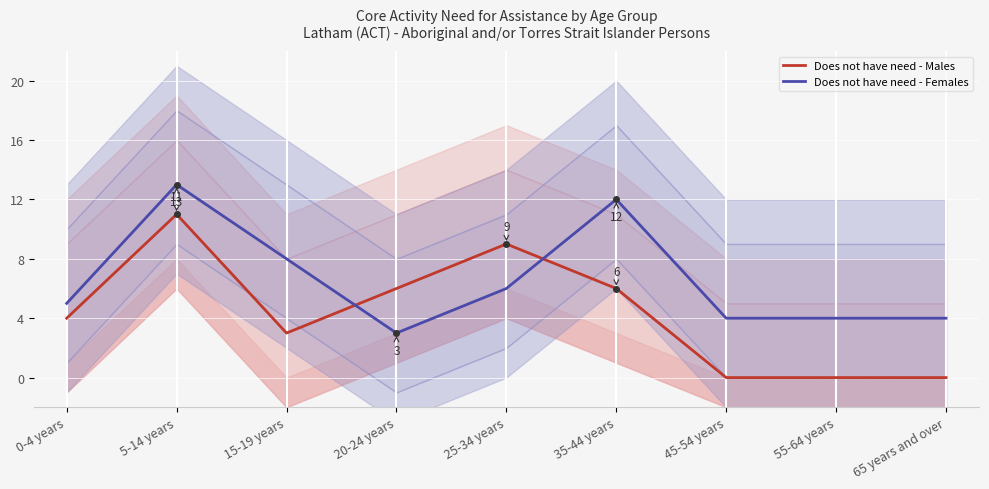

What is the total value across all series at 45-54 years?

4